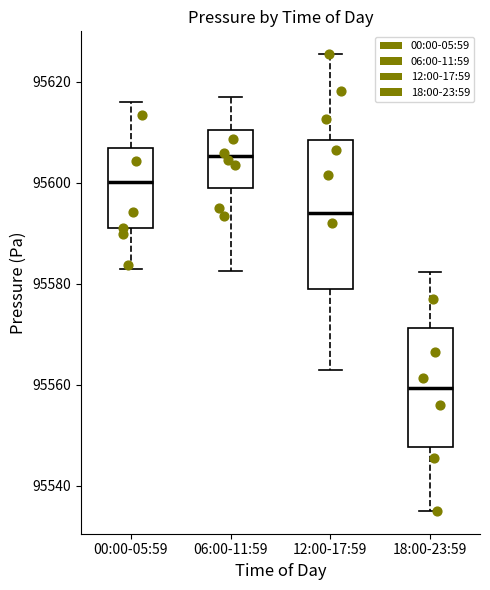

Where does the median line of the box for 00:00-05:59 sit on the y-axis? The values are not printed on the chart, so give them approximately, as read against the axis.

95600